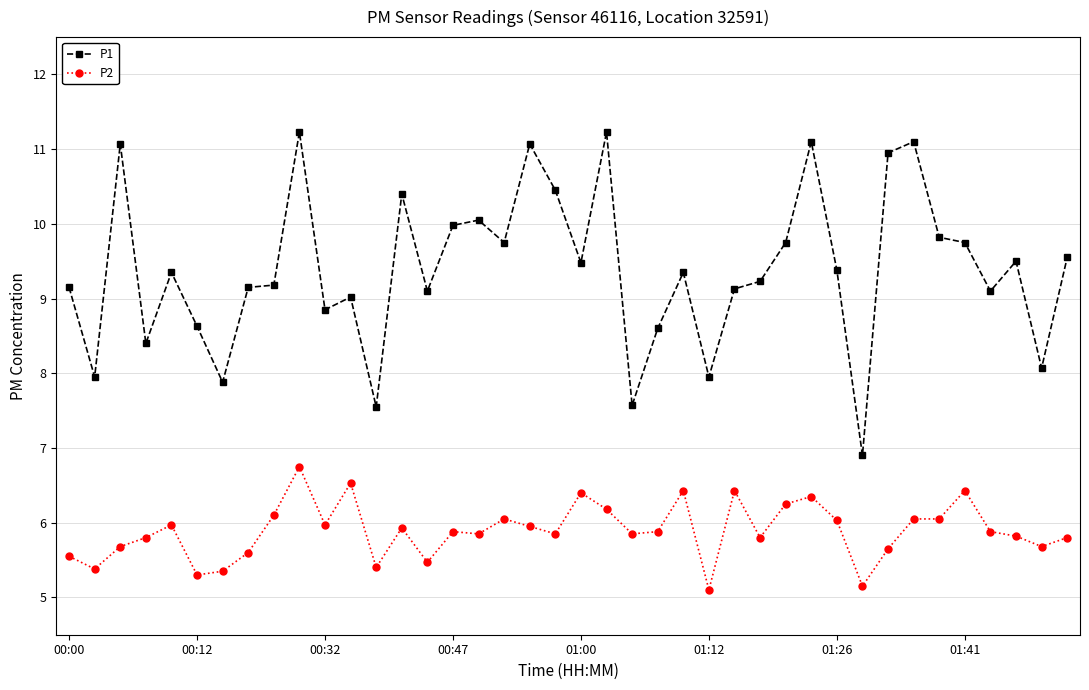

True or false: P2 and P1 cross at least once.

False